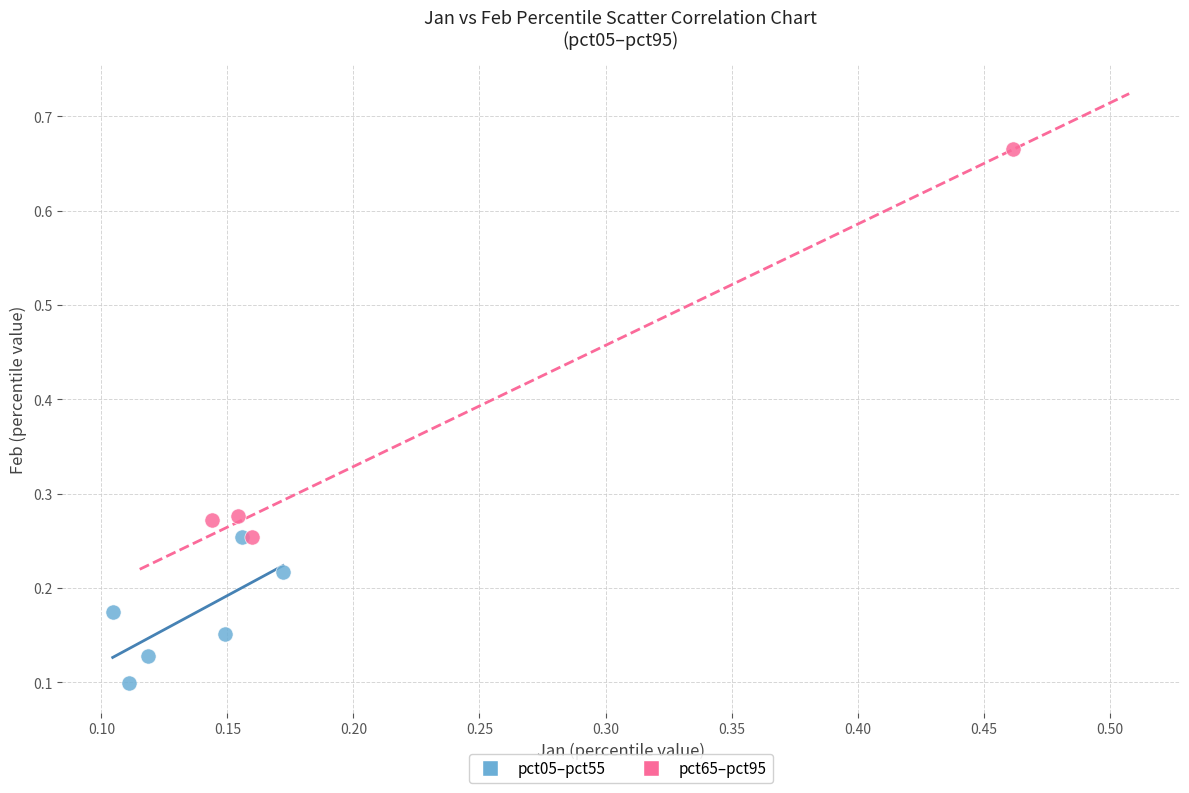

Which series has the largest Y range (max minus min)?

pct65–pct95